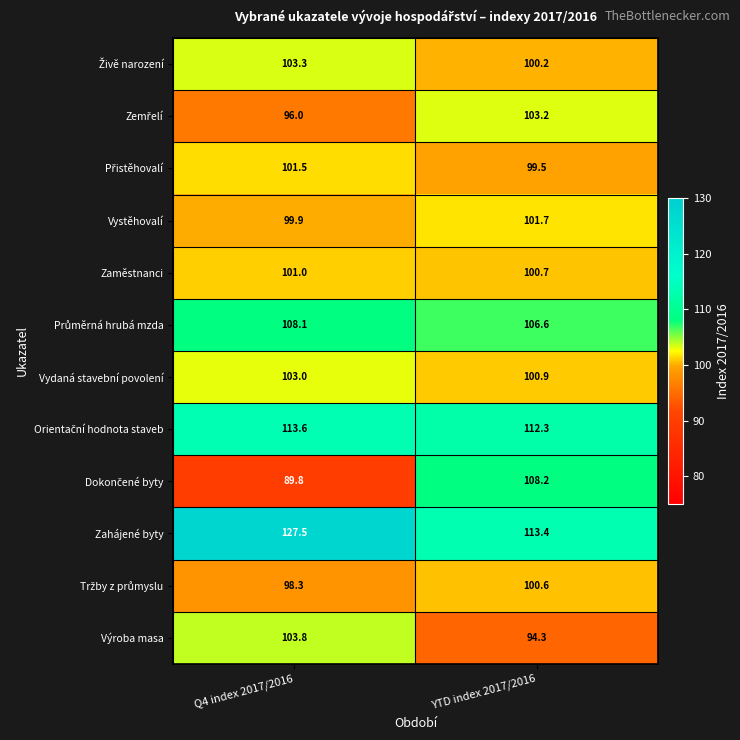

What is the difference between the highest and lowest values at Q4 index 2017/2016?

37.7